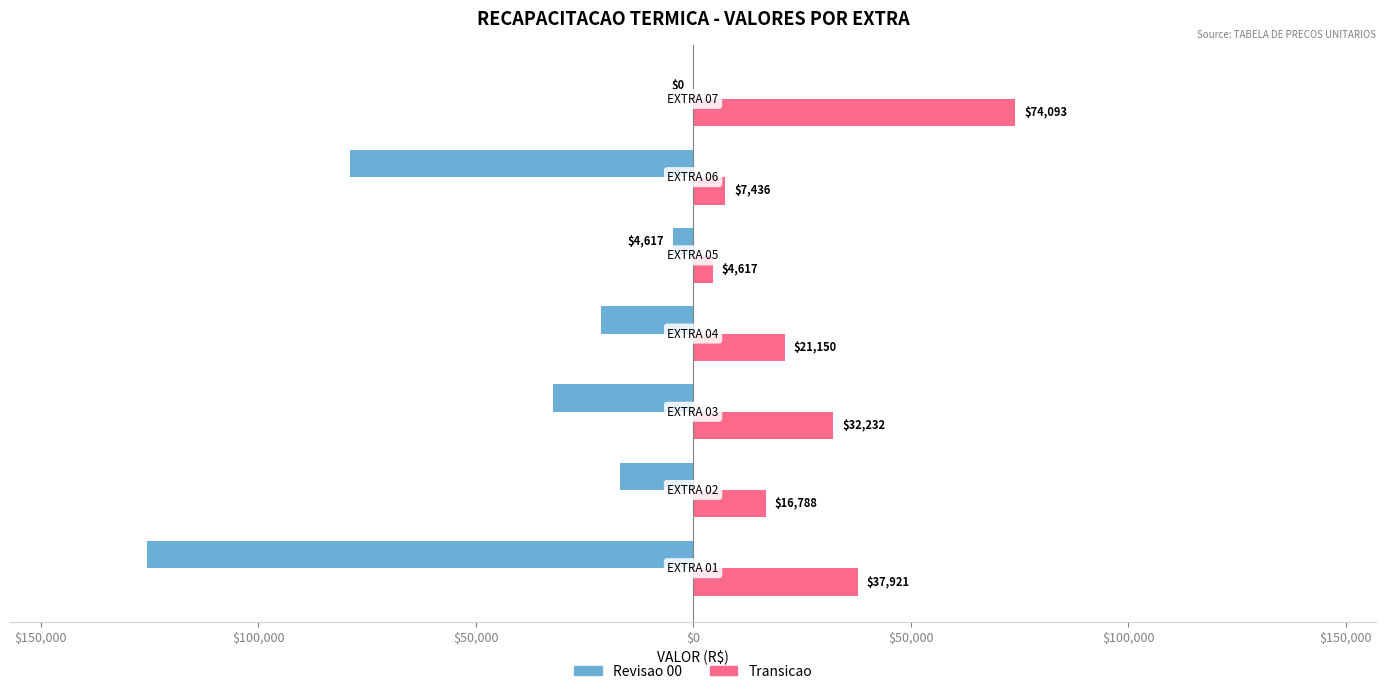

What are all the series names shown in the legend?

Revisao 00, Transicao